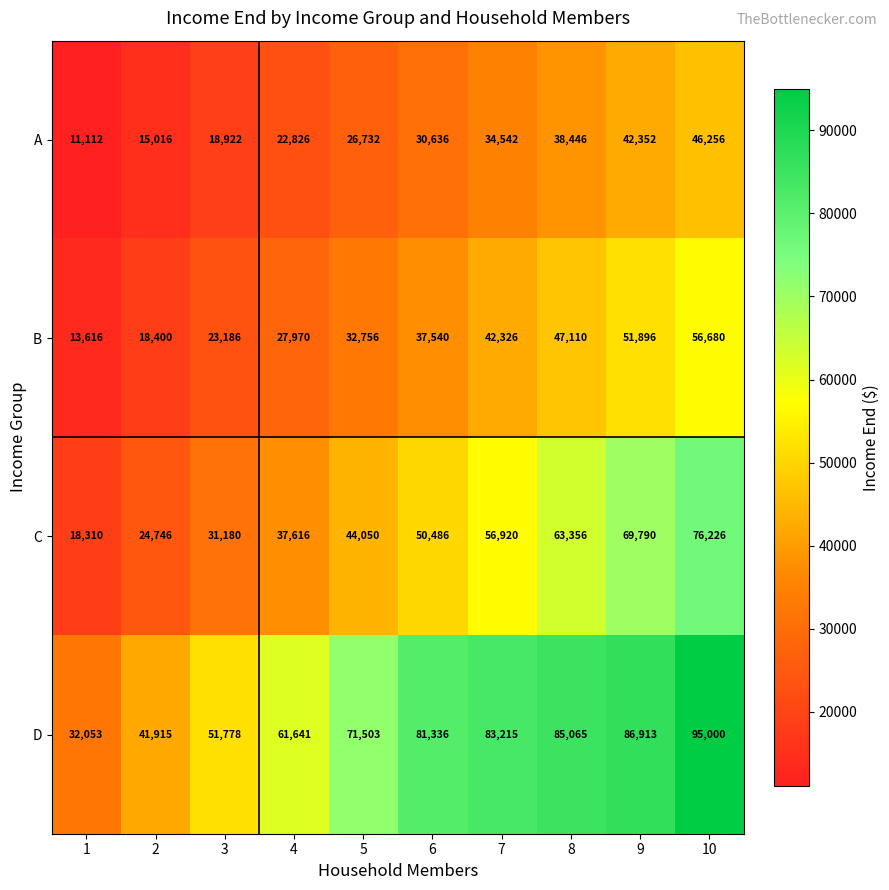

What is the difference between the second highest and minimum values in the B series?

38280